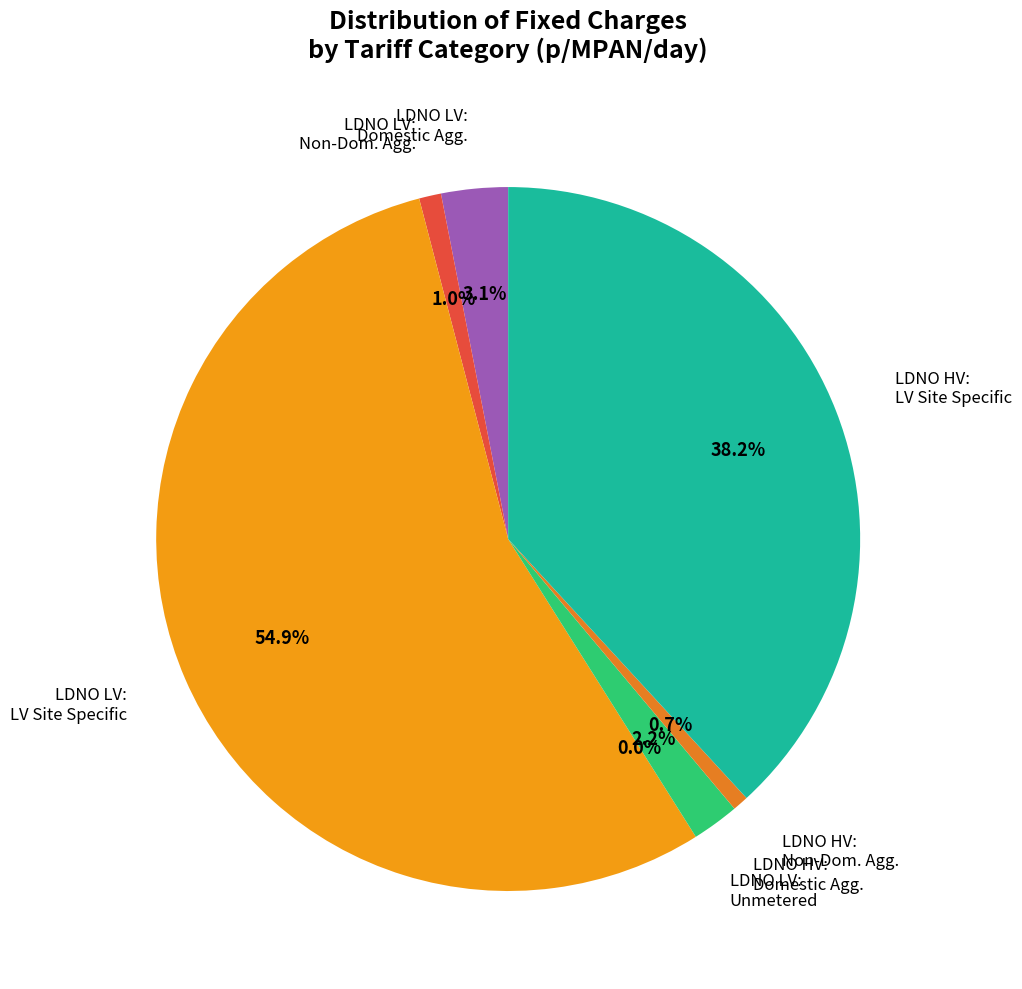

Which has a higher value, LDNO HV: LV Site Specific or LDNO LV: Unmetered Supplies?

LDNO HV: LV Site Specific